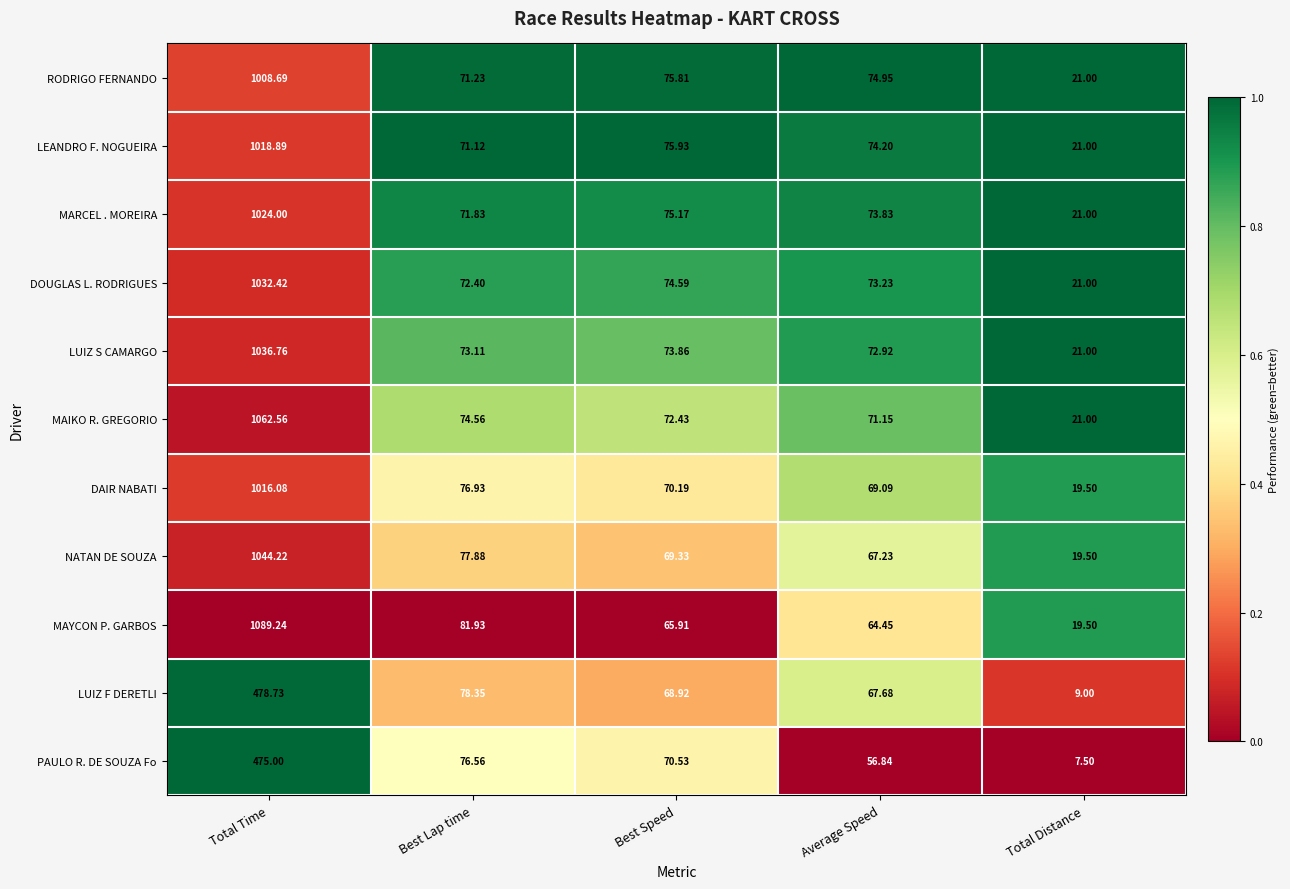

List the labels in order of LUIZ F DERETLI value, smallest first.

Total Distance, Average Speed, Best Speed, Best Lap time, Total Time